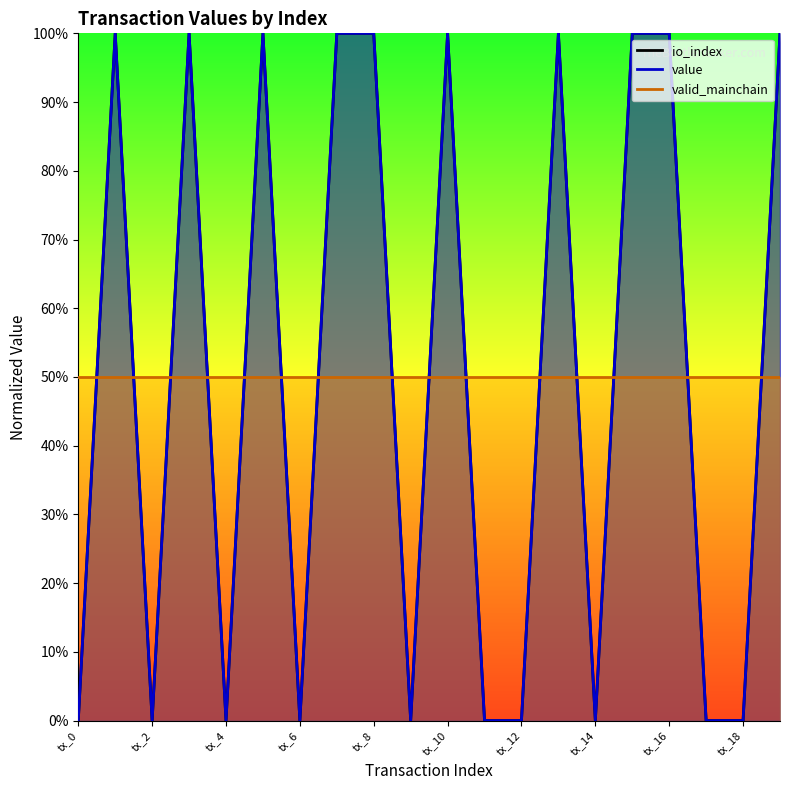

Which has a higher value, tx_4 or tx_3?

tx_3